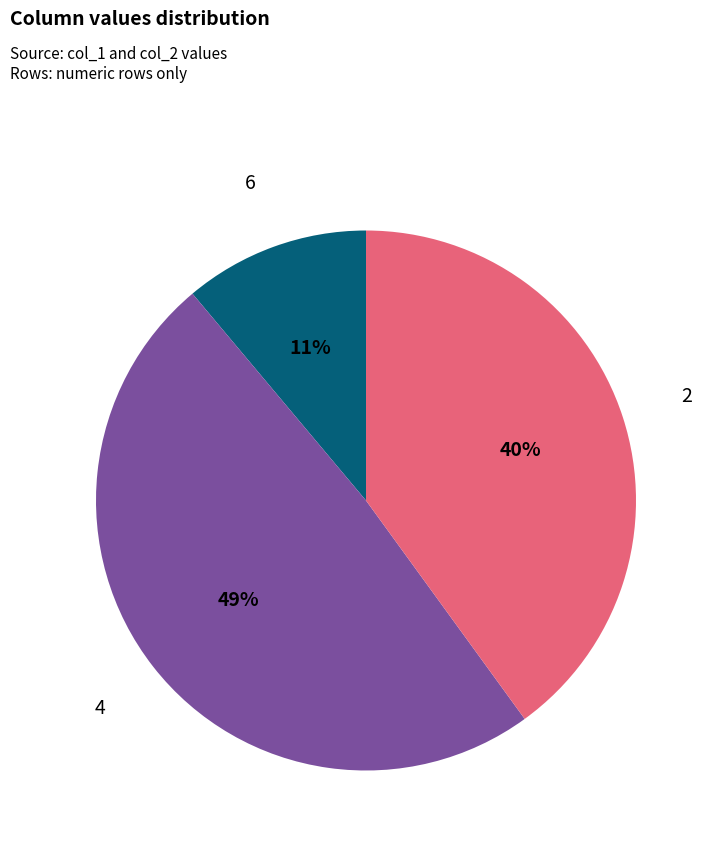

Which has a higher value, 4 or 6?

4